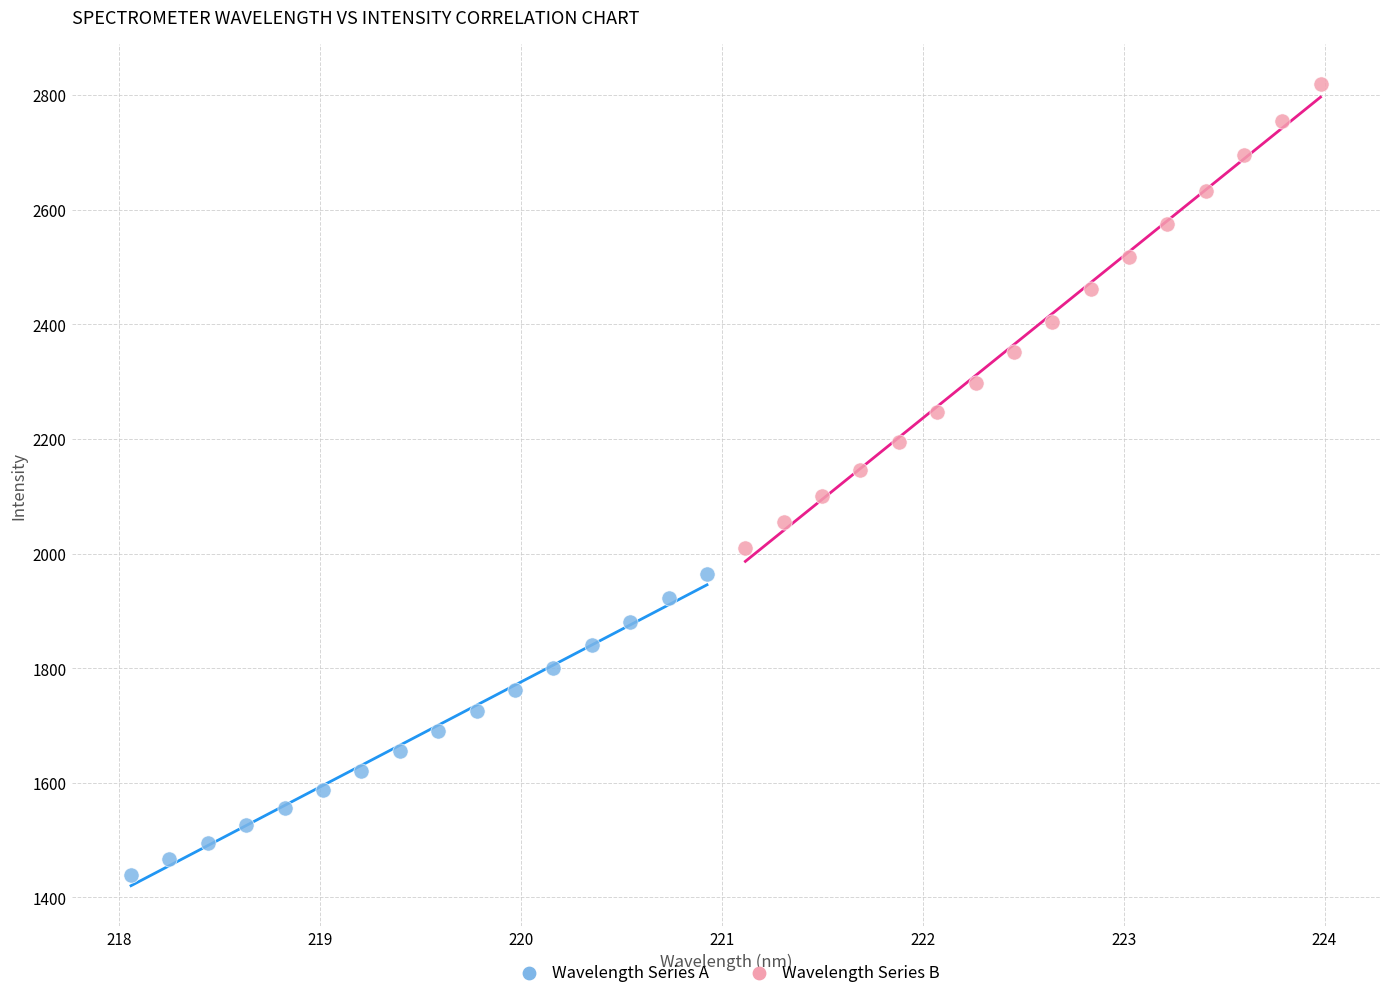

Which series has the widest spread of Y values?

Wavelength Series B